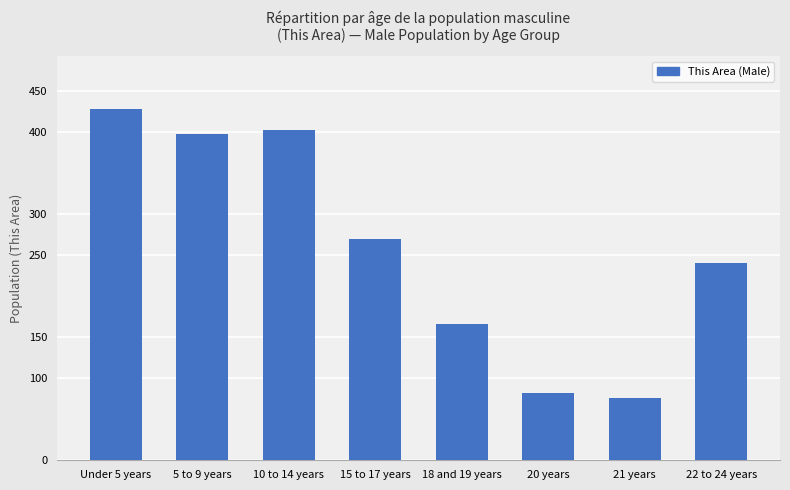

What position from the right is 5 to 9 years?

7